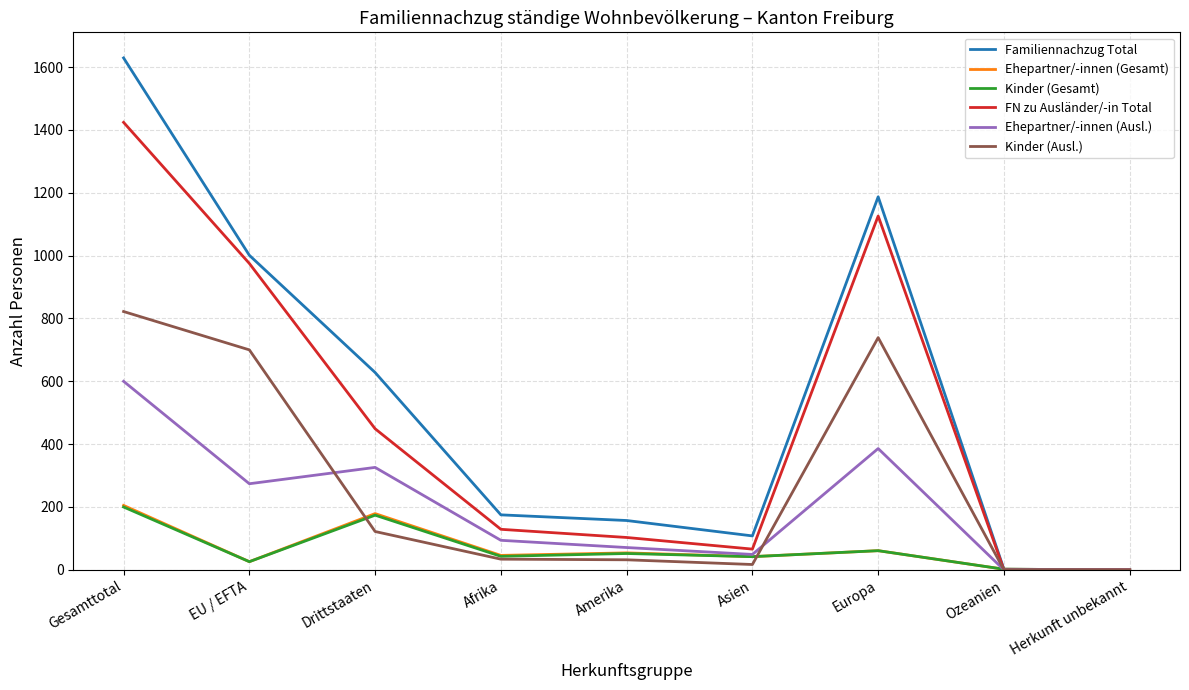

At which category is the sum across all series the highest?

Gesamttotal